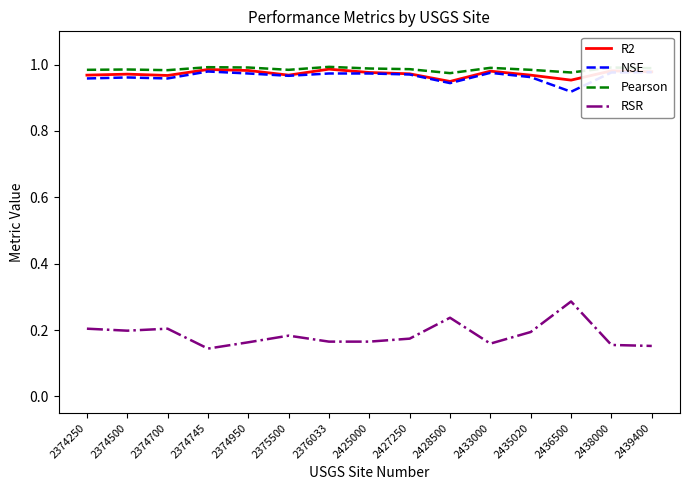

True or false: NSE has a value of 0.5 at 2425000.

False